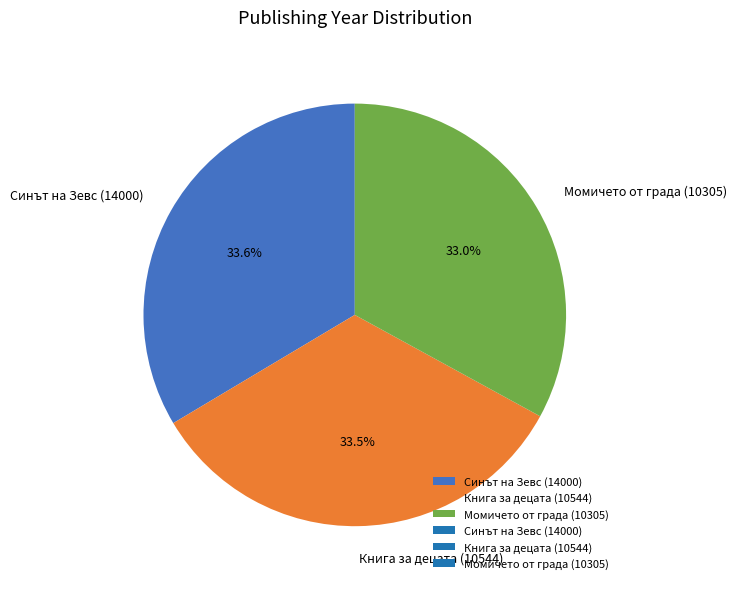

Is there a majority slice in this chart?

No